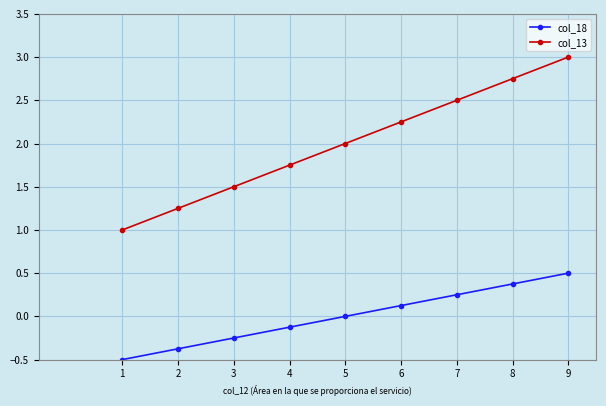

The value of col_13 at 2 is 2.1. True or false?

False